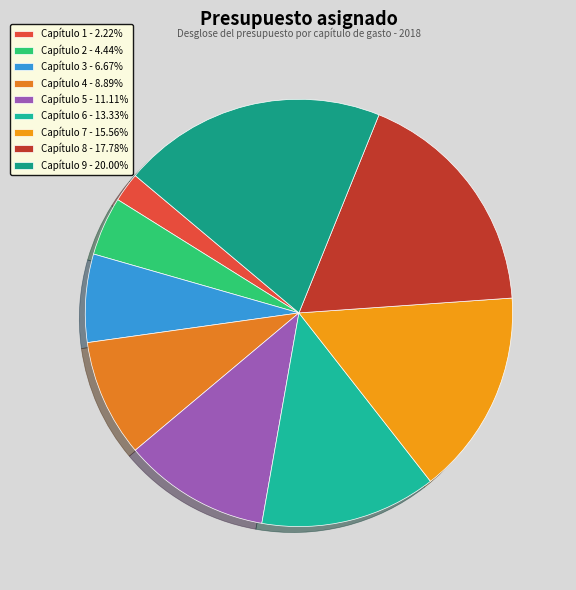

What is the change in value from Capítulo 2 to Capítulo 4?

+2